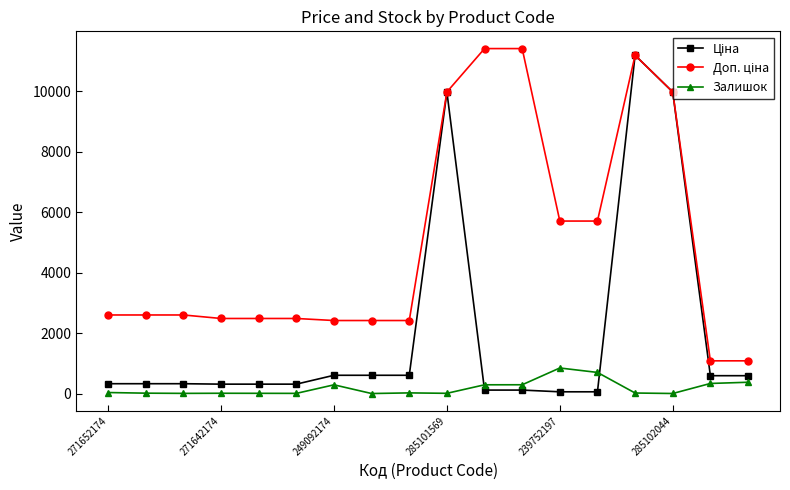

What is the maximum value shown in the chart?

11410.0